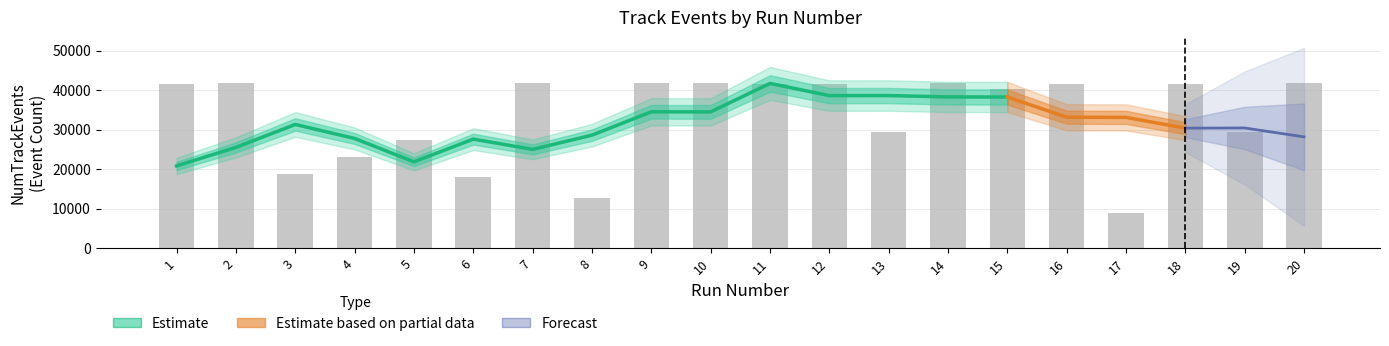

At which label does the data first exceed 41560?

2